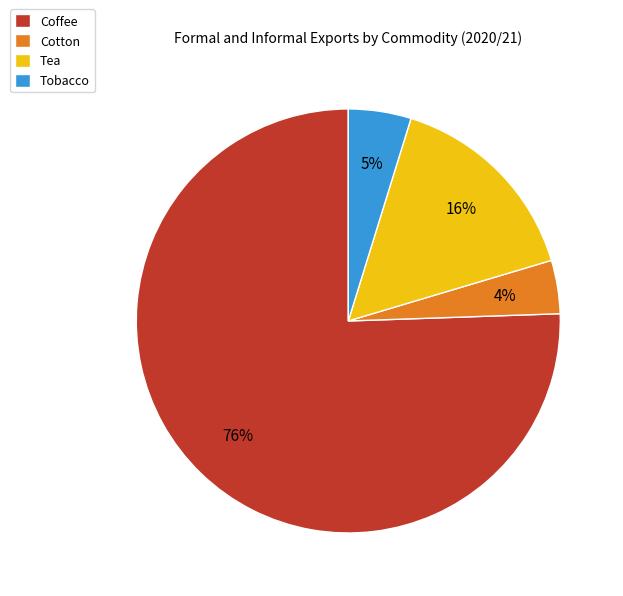

Does Tea represent more than half of the total?

No